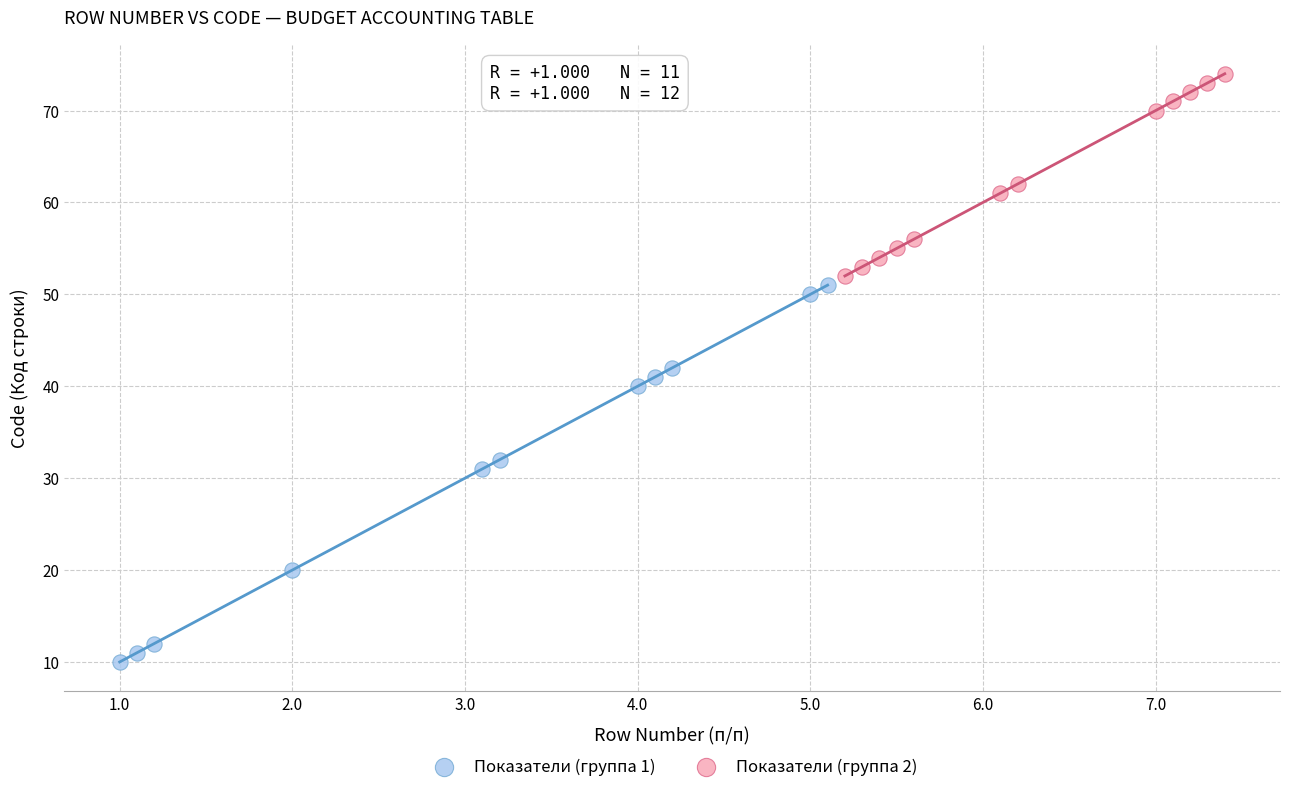

Which series reaches the minimum Y coordinate?

Показатели (группа 1)